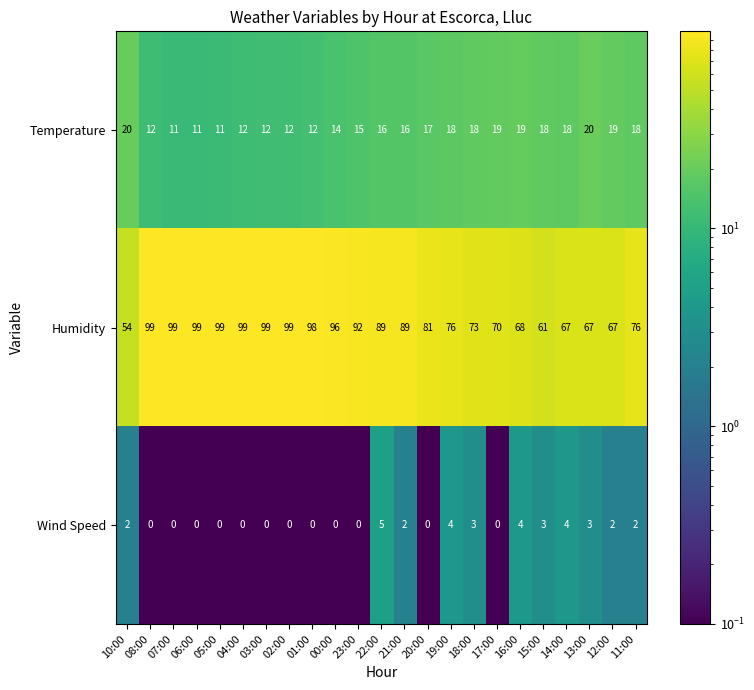

Rank the series by their average value, from lowest to highest.

Wind Speed, Temperature, Humidity